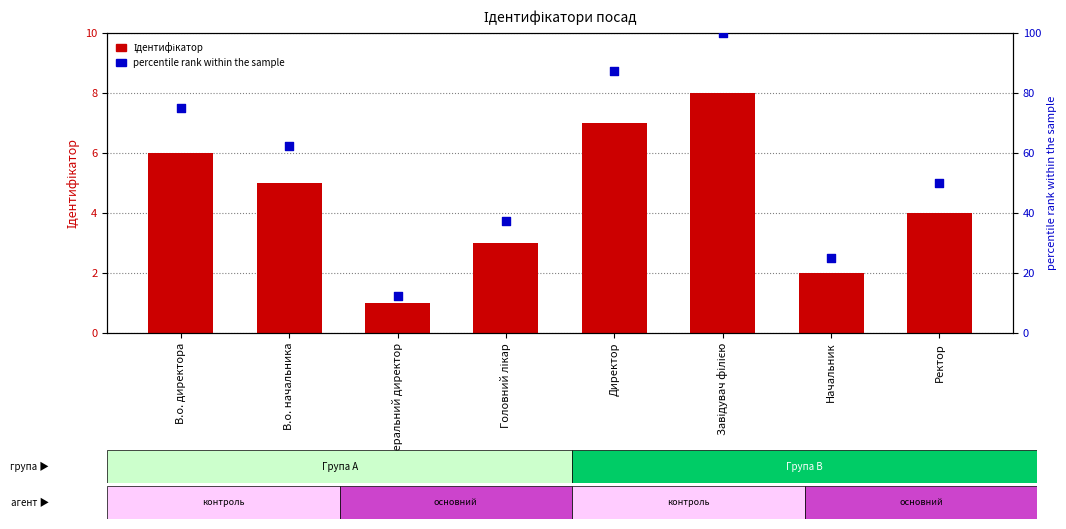

What is the total value across all series at В.о. директора?

81.0